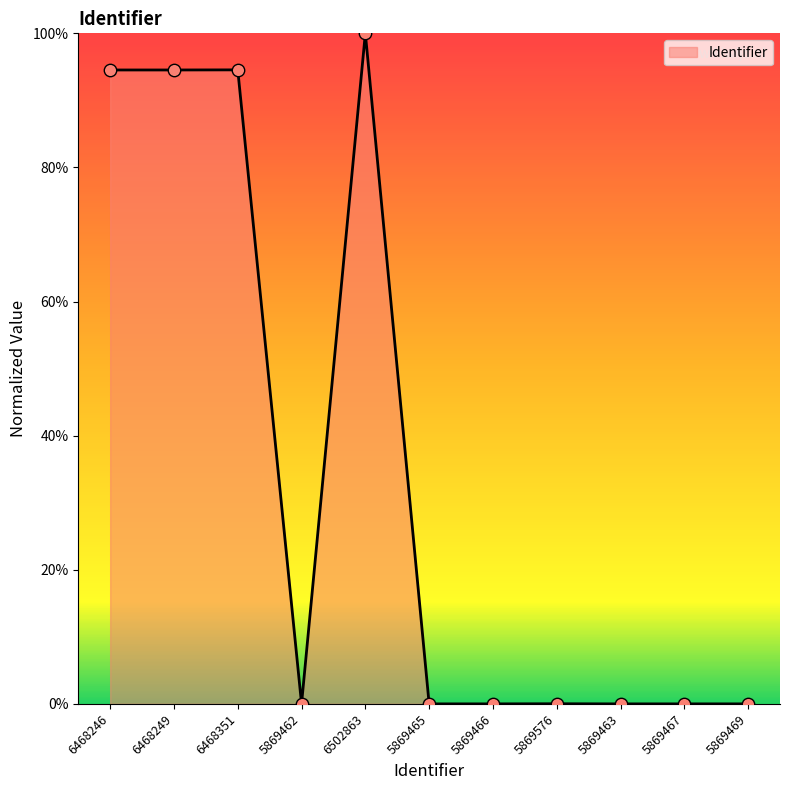

The chart shows a value of -68.3 at 5869462. True or false?

False